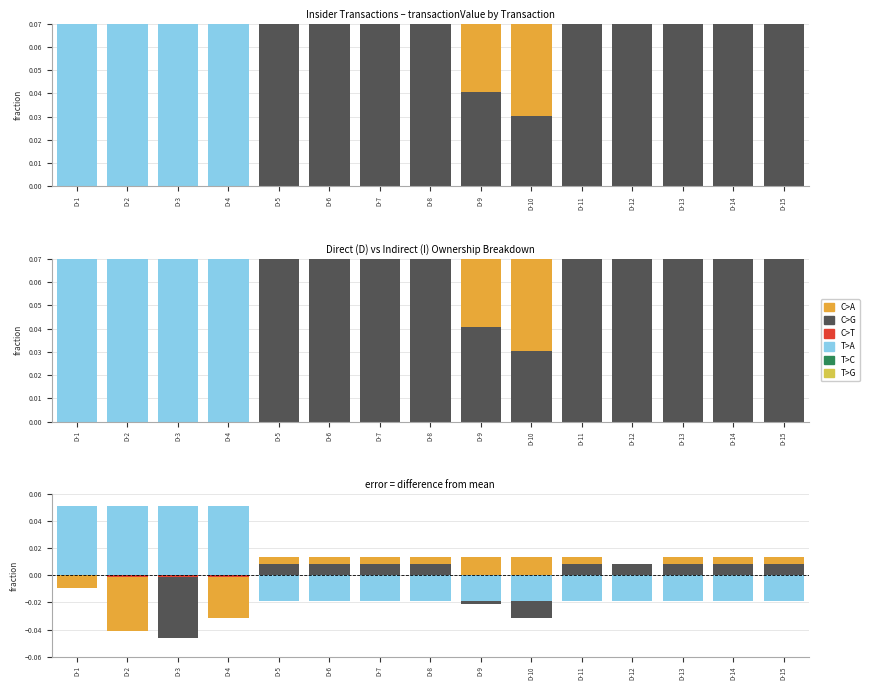

Which category has the highest value across all series?

D-1